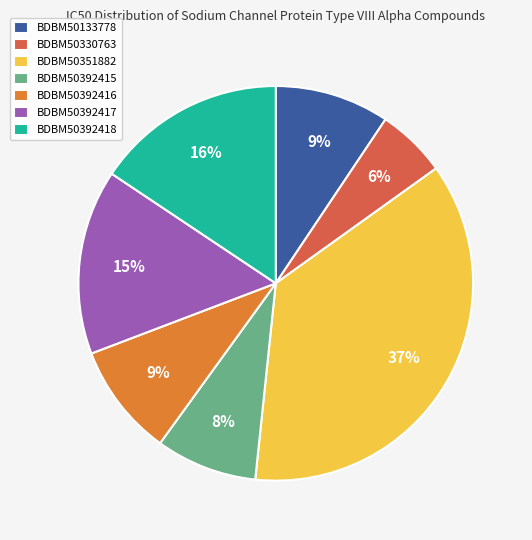

To the nearest percent, what is the difference between the largest and smallest slice percentages?

31%